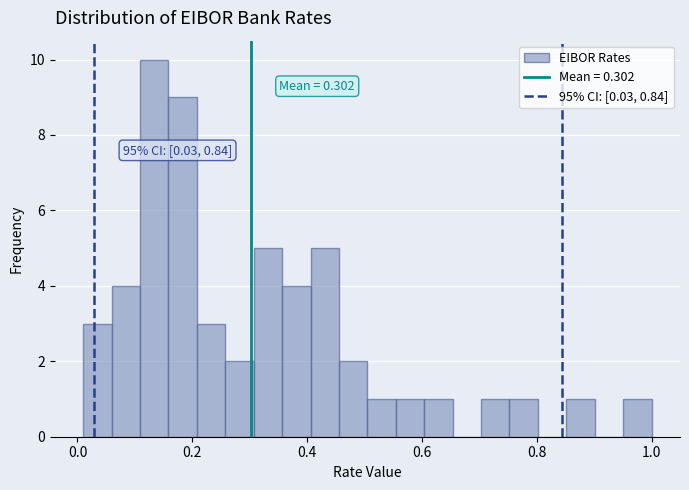

Around what value on the x-axis is the tallest bar? Give the approximate position of its centre, as read against the axis.

0.14